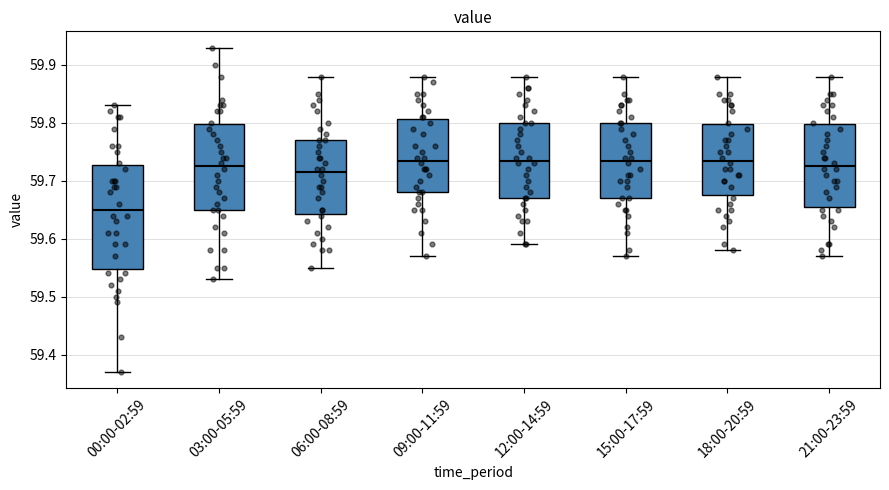

Reading left to right, read every box against the y-axis: the position of its median line, the range the box covers, and the ends of its whiskers. The values are not printed on the chart, so give them approximately, as read against the axis.

00:00-02:59: median 59.65, box 59.55 to 59.73, whiskers 59.37 to 59.83
03:00-05:59: median 59.73, box 59.65 to 59.80, whiskers 59.53 to 59.93
06:00-08:59: median 59.72, box 59.64 to 59.77, whiskers 59.55 to 59.88
09:00-11:59: median 59.74, box 59.68 to 59.81, whiskers 59.57 to 59.88
12:00-14:59: median 59.74, box 59.67 to 59.80, whiskers 59.59 to 59.88
15:00-17:59: median 59.74, box 59.67 to 59.80, whiskers 59.57 to 59.88
18:00-20:59: median 59.74, box 59.68 to 59.80, whiskers 59.58 to 59.88
21:00-23:59: median 59.73, box 59.66 to 59.80, whiskers 59.57 to 59.88